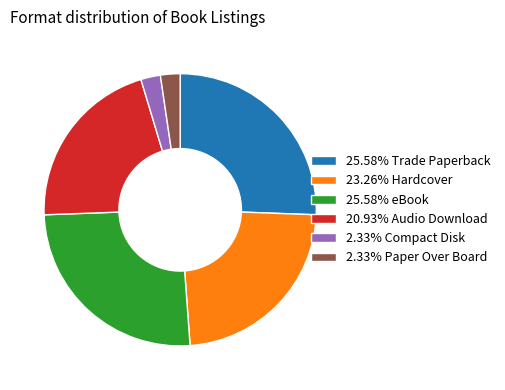

What is the ratio of the value at 25.58% eBook to the value at 20.93% Audio Download?

1.2